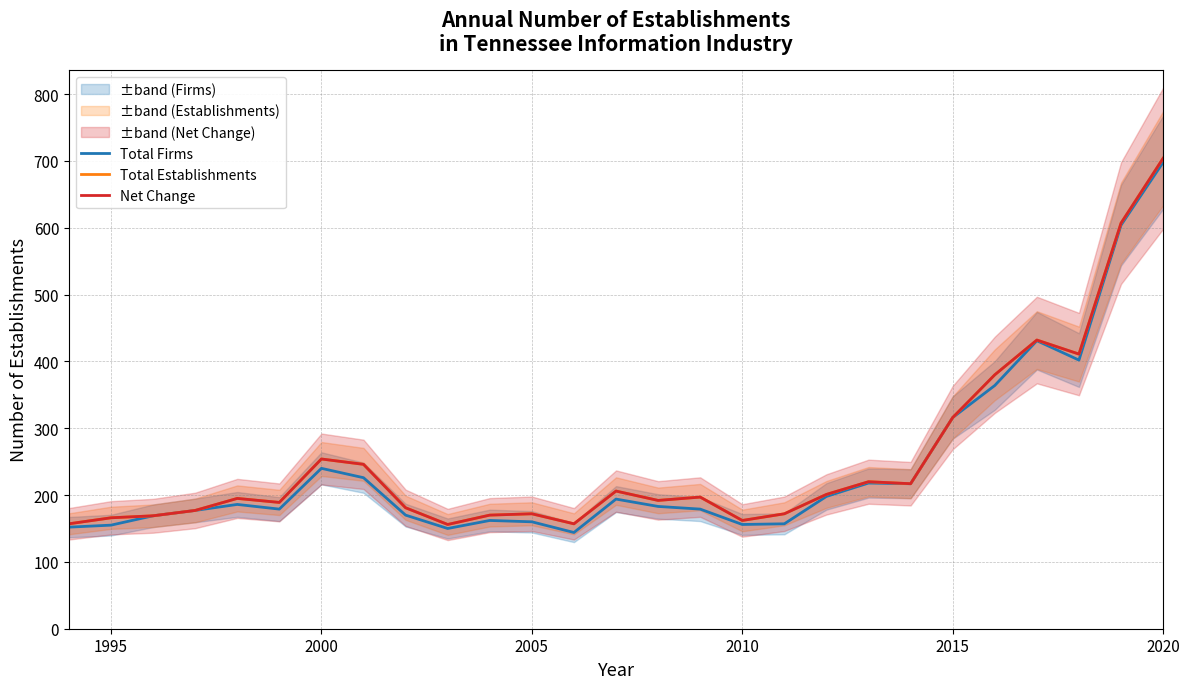

How many interior local valleys does the Net Change series have?

7